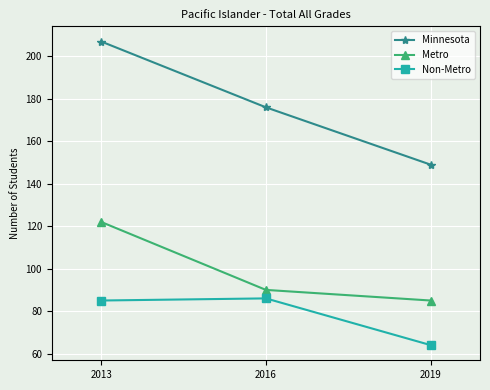

What are all the series names shown in the legend?

Minnesota, Metro, Non-Metro